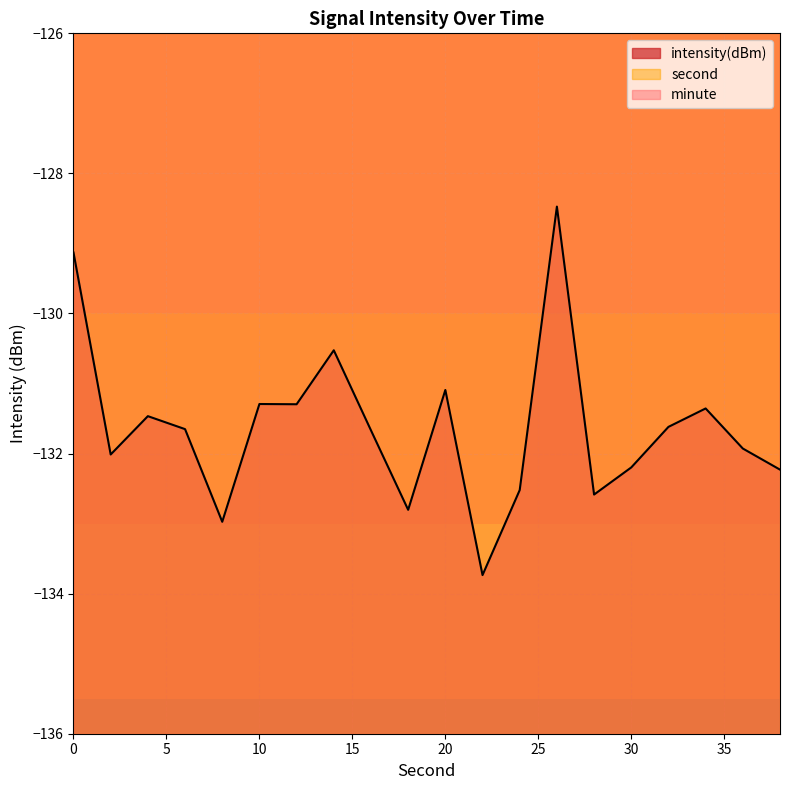

True or false: intensity has a value of -132.8 at 18.

True